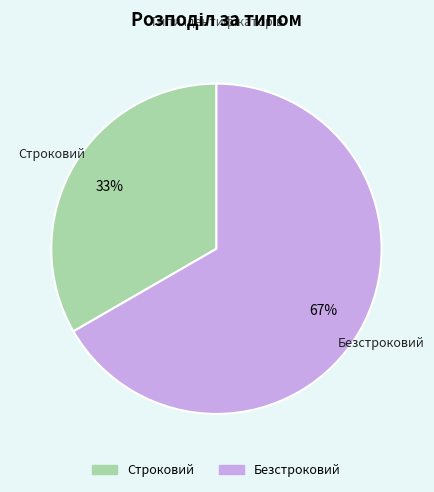

Is Безстроковий the majority of the pie?

Yes